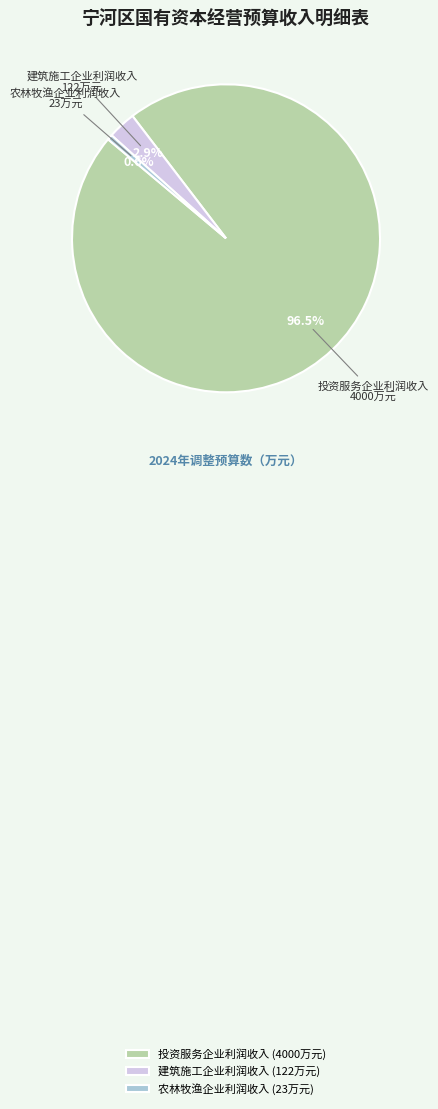

To the nearest percent, what is the average slice percentage?

33%